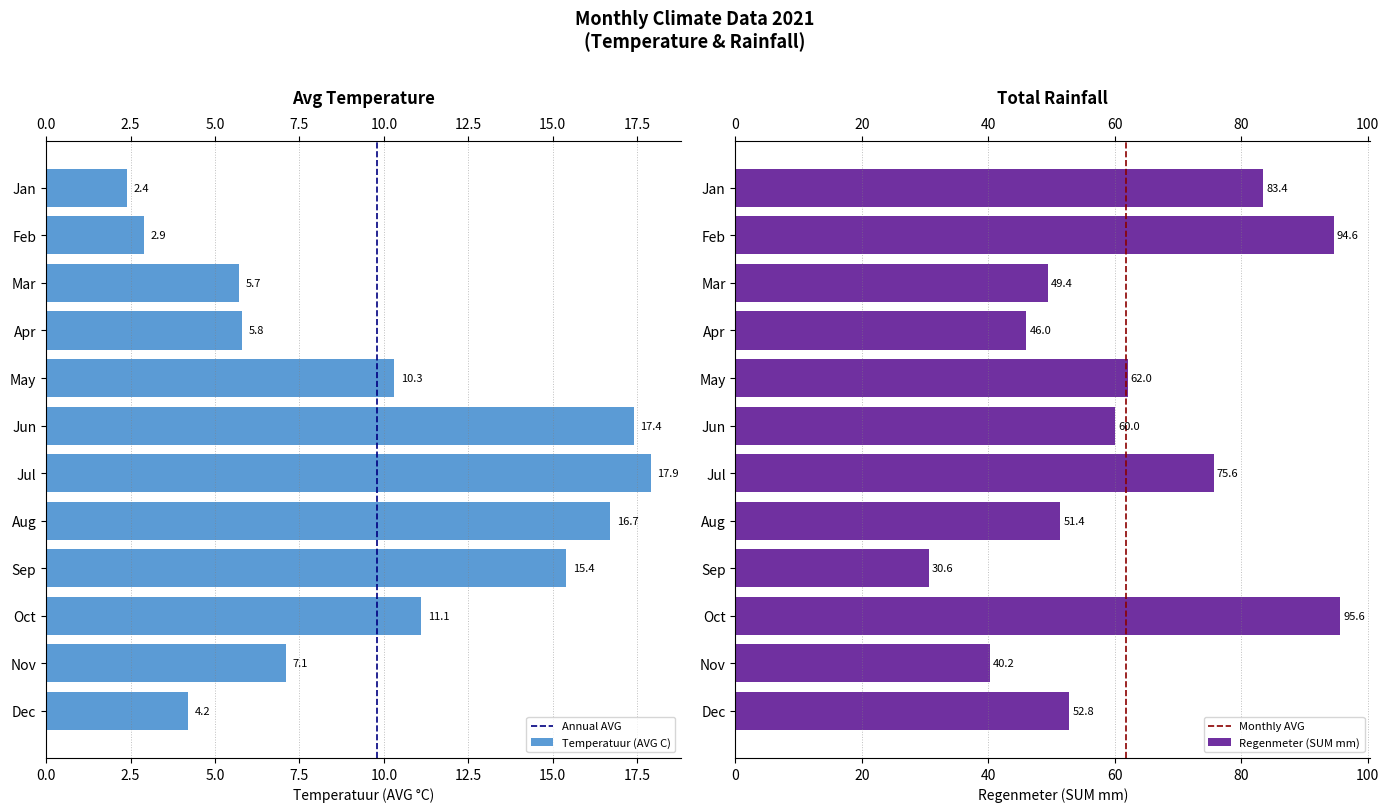

What is the smallest value displayed?

2.4